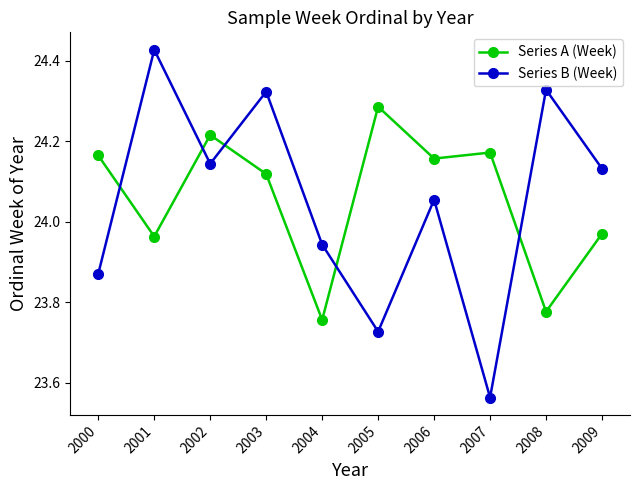

At which label is Series B (Week) closest to 23?

2007